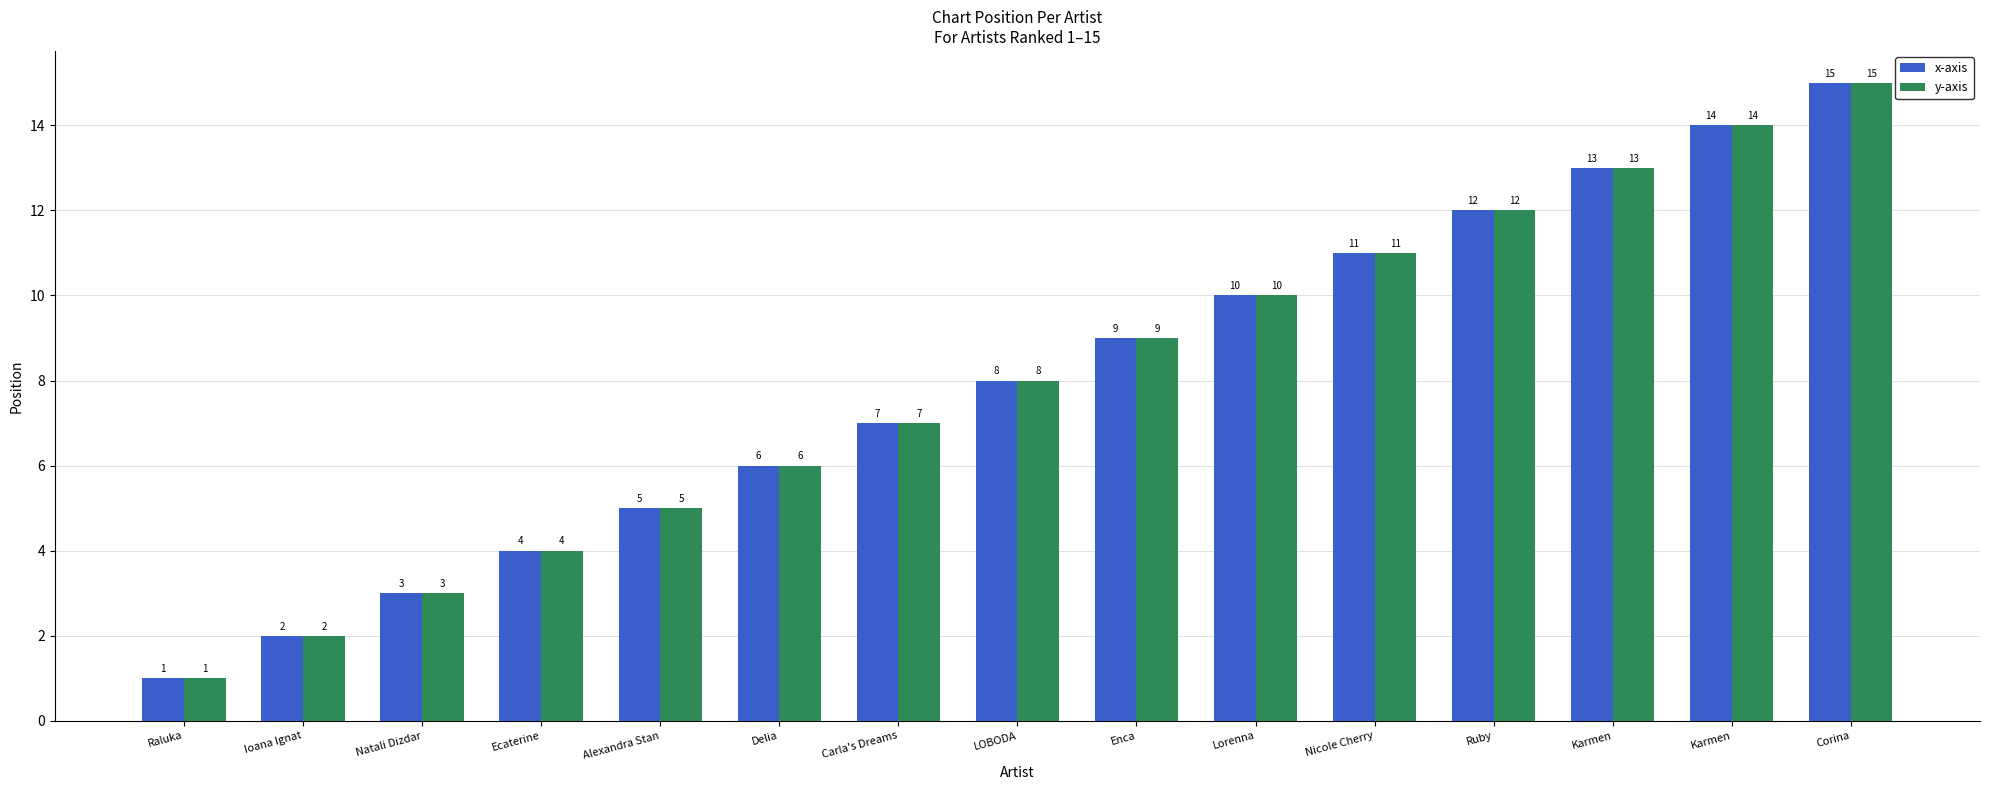

What are all the series names shown in the legend?

x-axis, y-axis